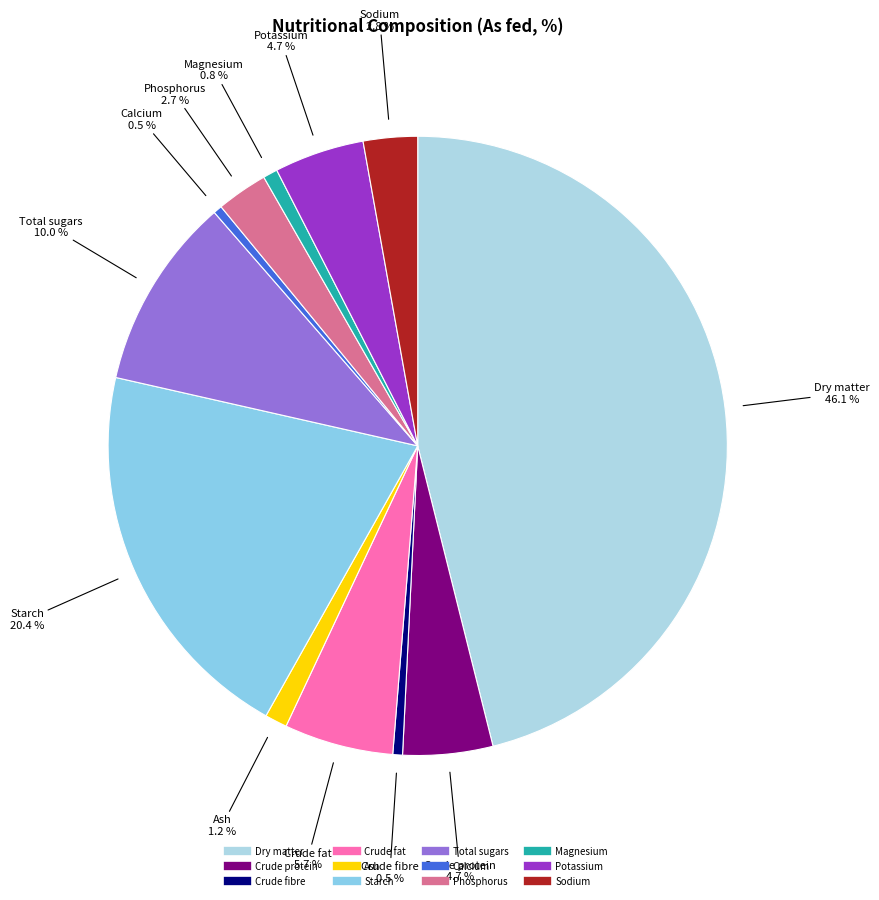

How many segments does this pie chart have?

12